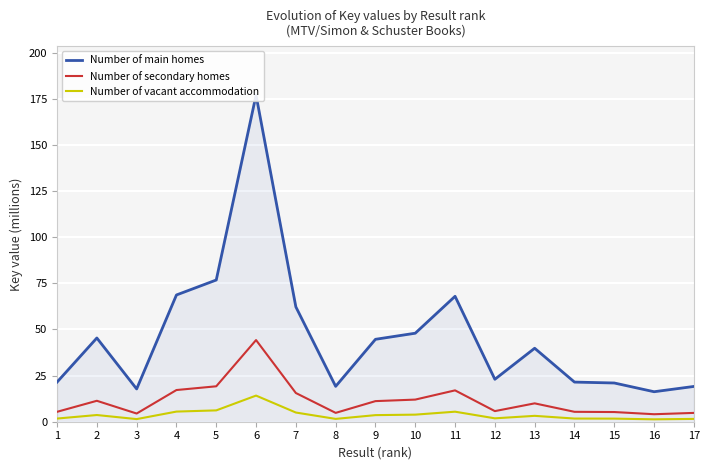

What is the smallest value displayed?

1.3